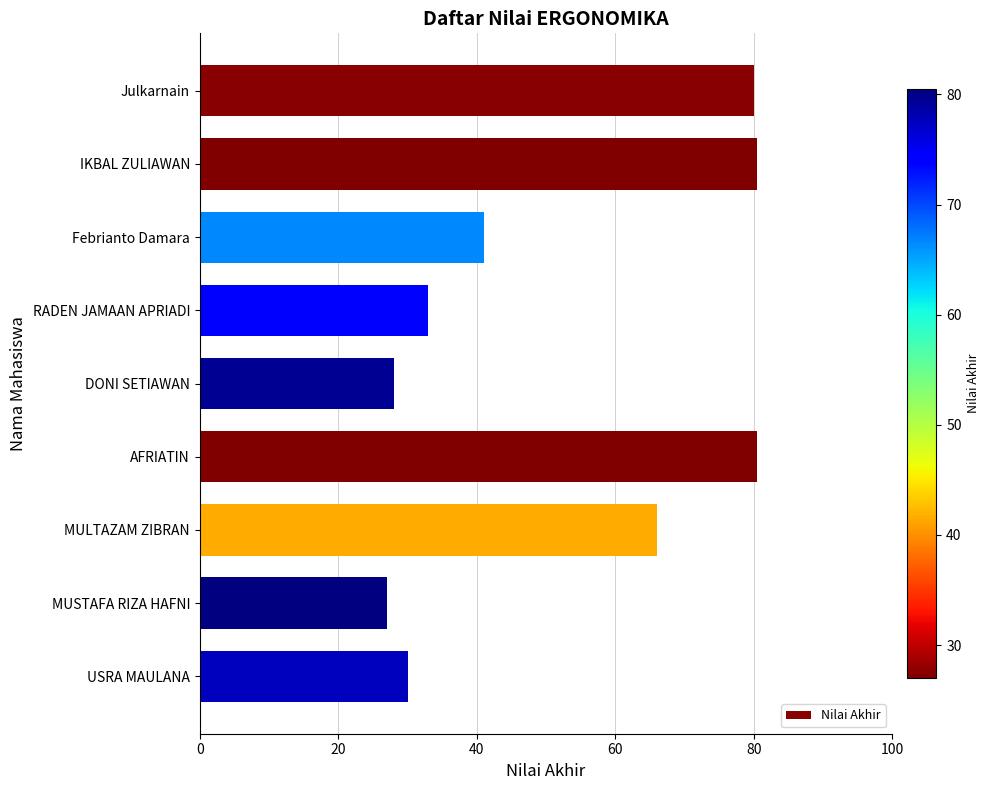

Are the bars grouped side by side (vs. stacked)?

No